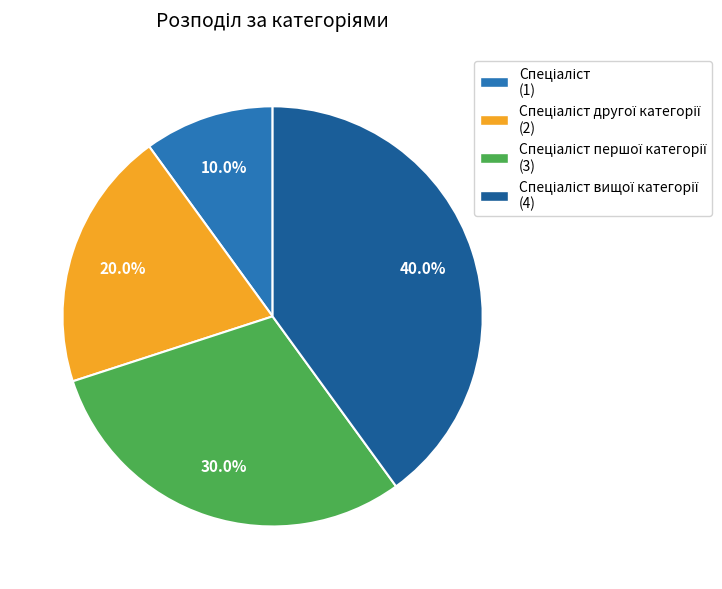

Is there any slice that represents more than half of the pie?

No